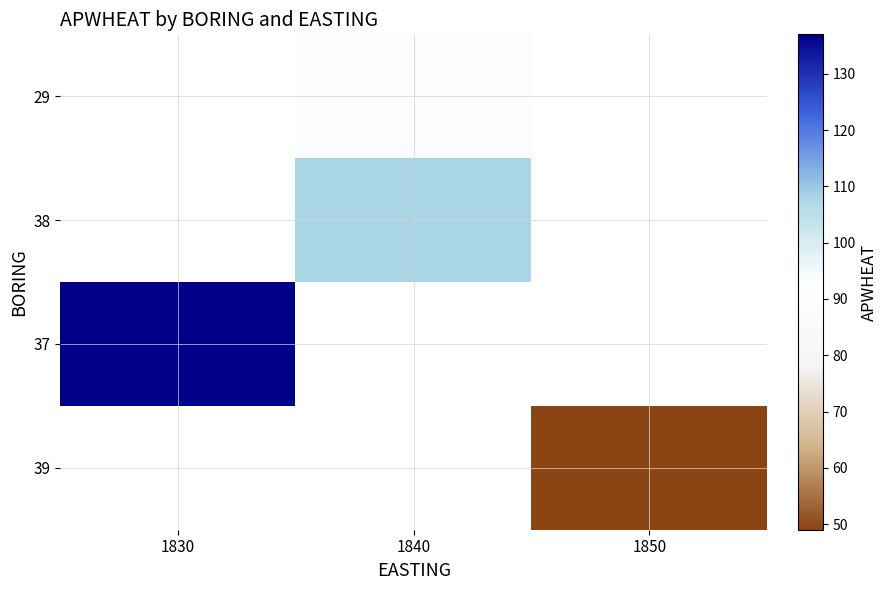

What is the difference between the highest and lowest values at 1840?

14.0